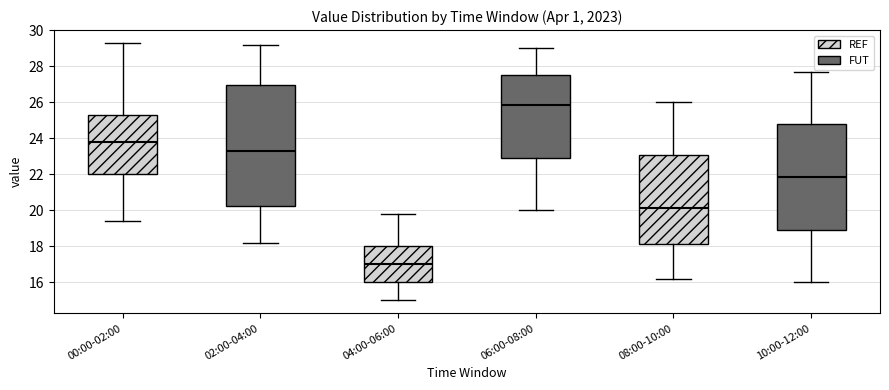

Reading left to right, read every box against the y-axis: the position of its median line, the range the box covers, and the ends of its whiskers. The values are not printed on the chart, so give them approximately, as read against the axis.

00:00-02:00: median 23.8, box 22.0 to 25.4, whiskers 19.4 to 29.4
02:00-04:00: median 23.4, box 20.2 to 27.0, whiskers 18.2 to 29.2
04:00-06:00: median 17.0, box 16.0 to 18.0, whiskers 15.0 to 19.8
06:00-08:00: median 25.8, box 23.0 to 27.6, whiskers 20.0 to 29.0
08:00-10:00: median 20.2, box 18.2 to 23.0, whiskers 16.2 to 26.0
10:00-12:00: median 21.8, box 19.0 to 24.8, whiskers 16.0 to 27.8